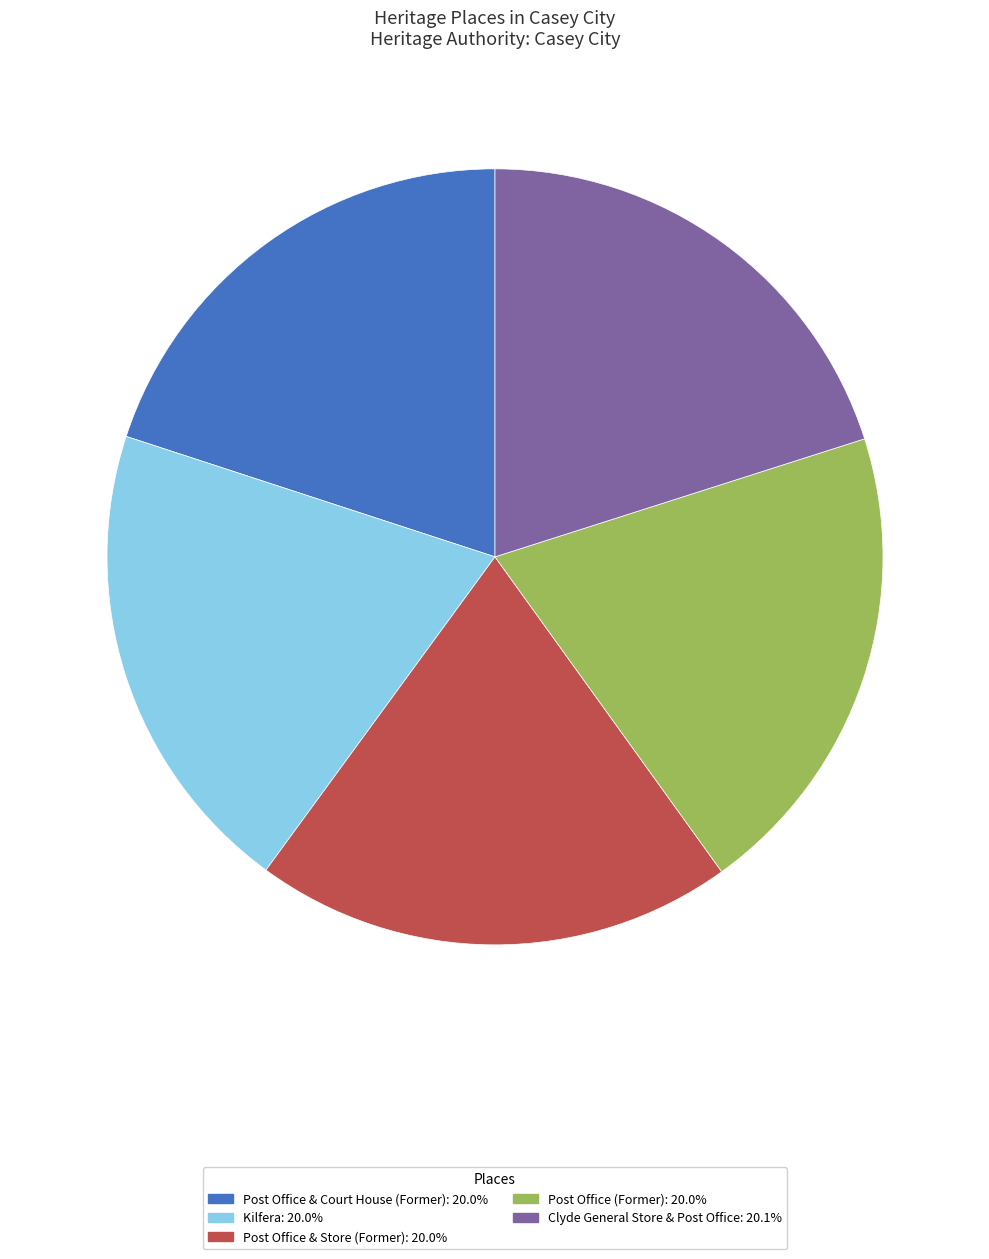

Approximately how many times larger is the value at Post Office & Store (Former) compared to Clyde General Store & Post Office?

1.0